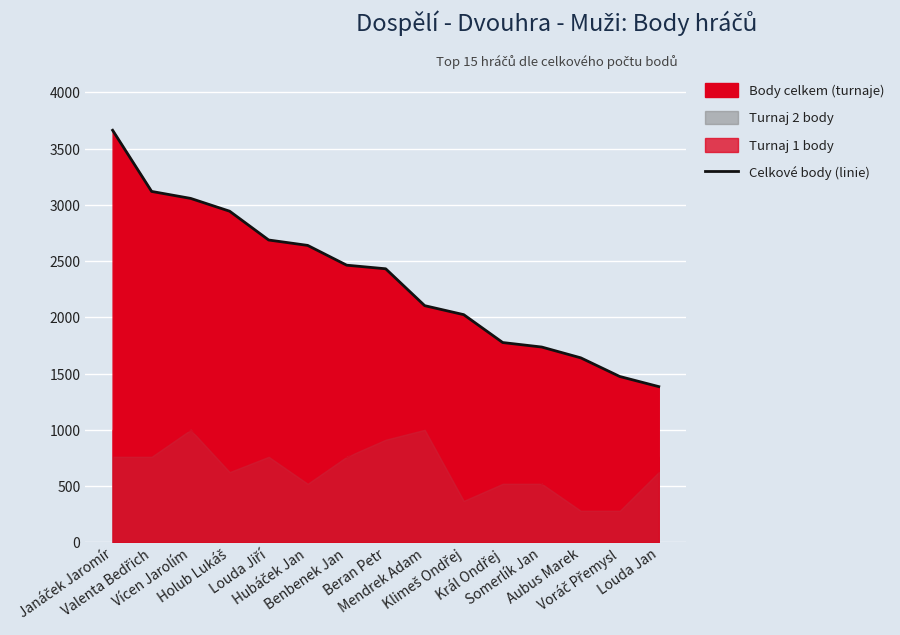

Reading right to left, what are all the values shown in this chart?

1384	1474	1640	1736	1776	2024	2104	2432	2464	2640	2688	2944	3058	3120	3664